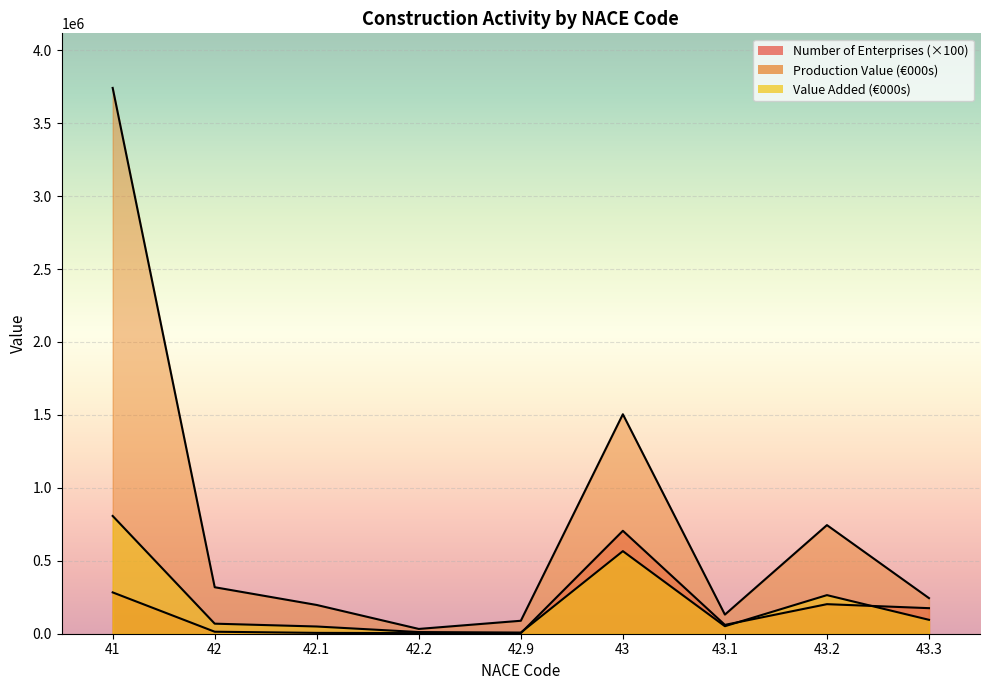

How many values in the Production Value (€000s) series exceed 243958?

4